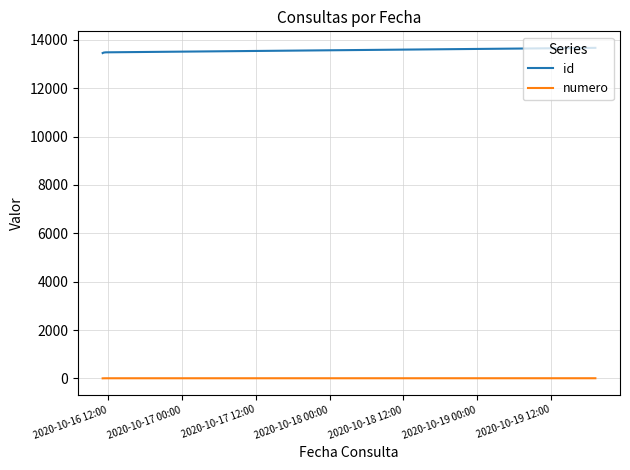

Is this an area chart (filled region under the line)?

No